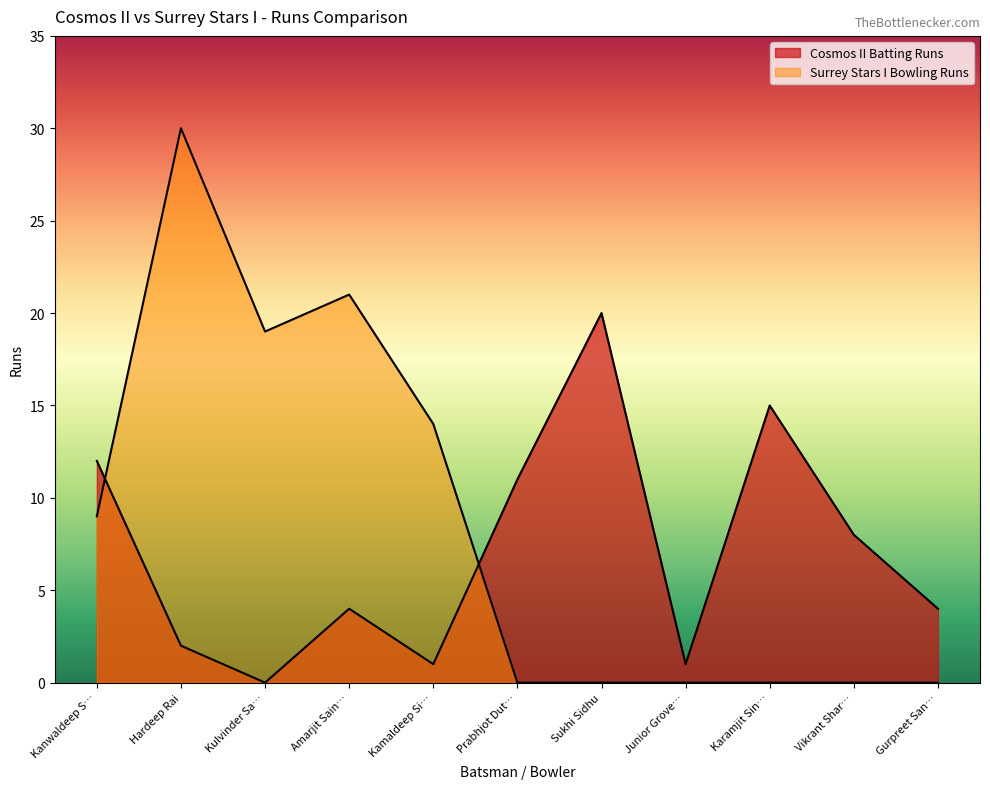

At which category is the sum across all series the highest?

Hardeep Rai